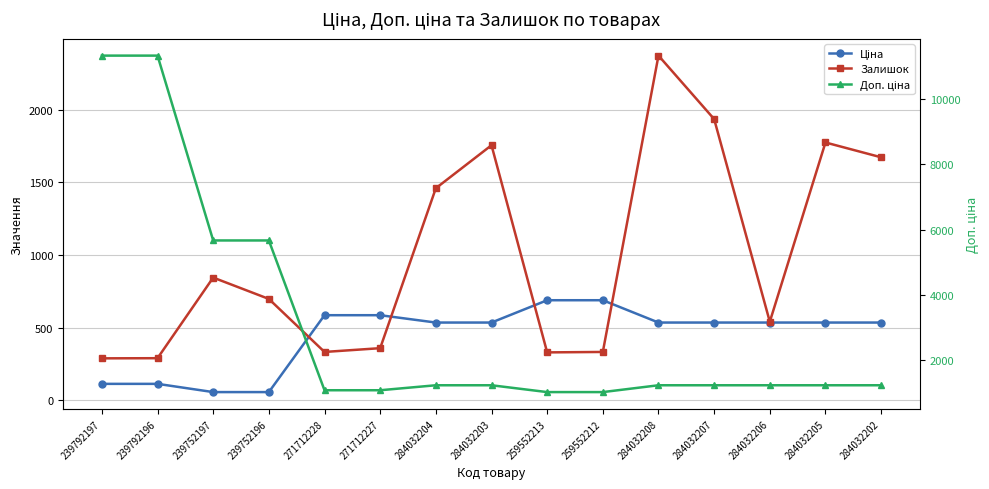

The value of Ціна at 271712227 is 161.3. True or false?

False